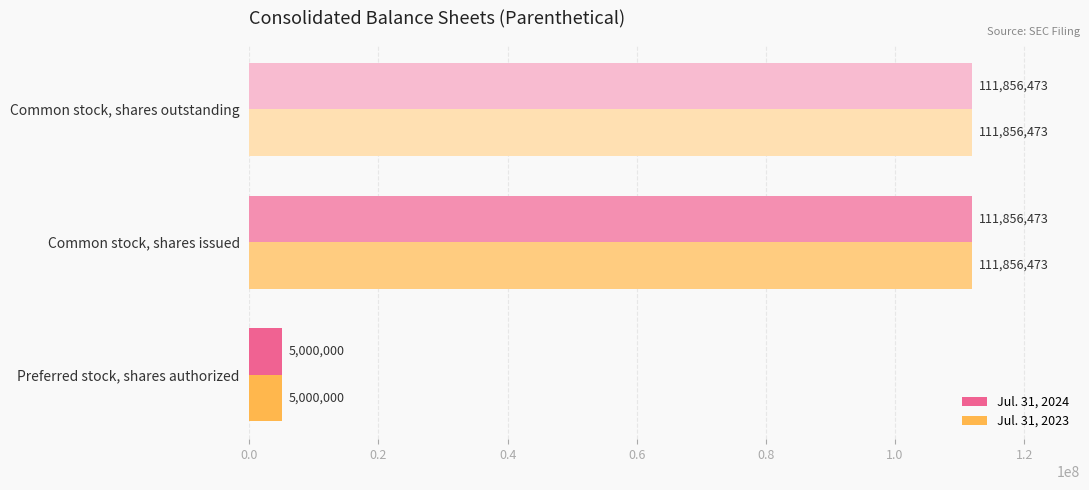

What is the sum of all Jul. 31, 2023 values?

228712946